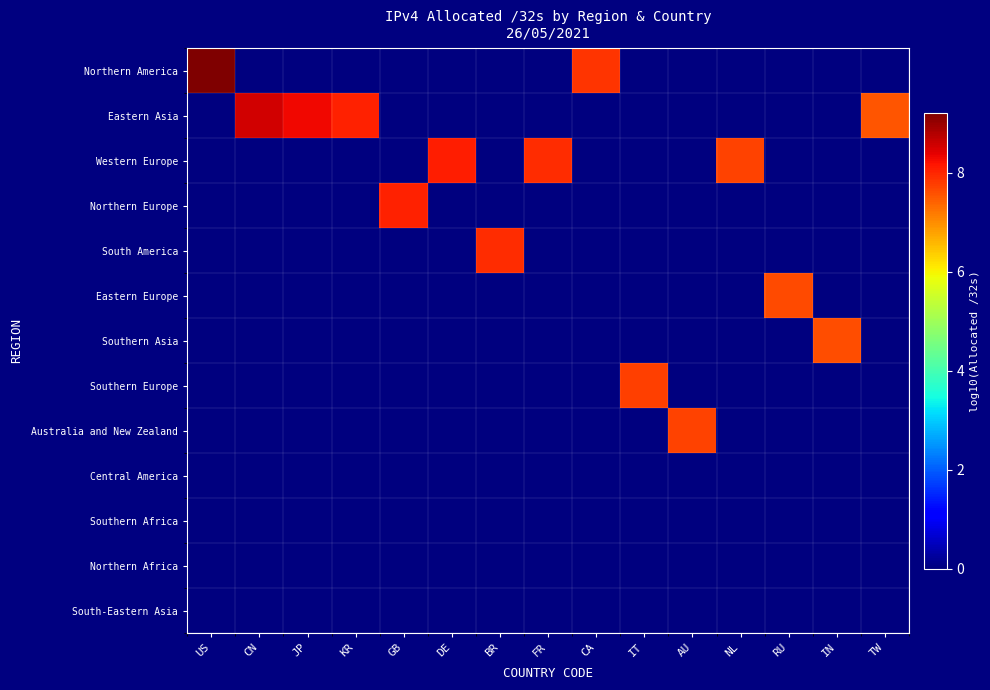

What is the total value across all series at JP?

8.3